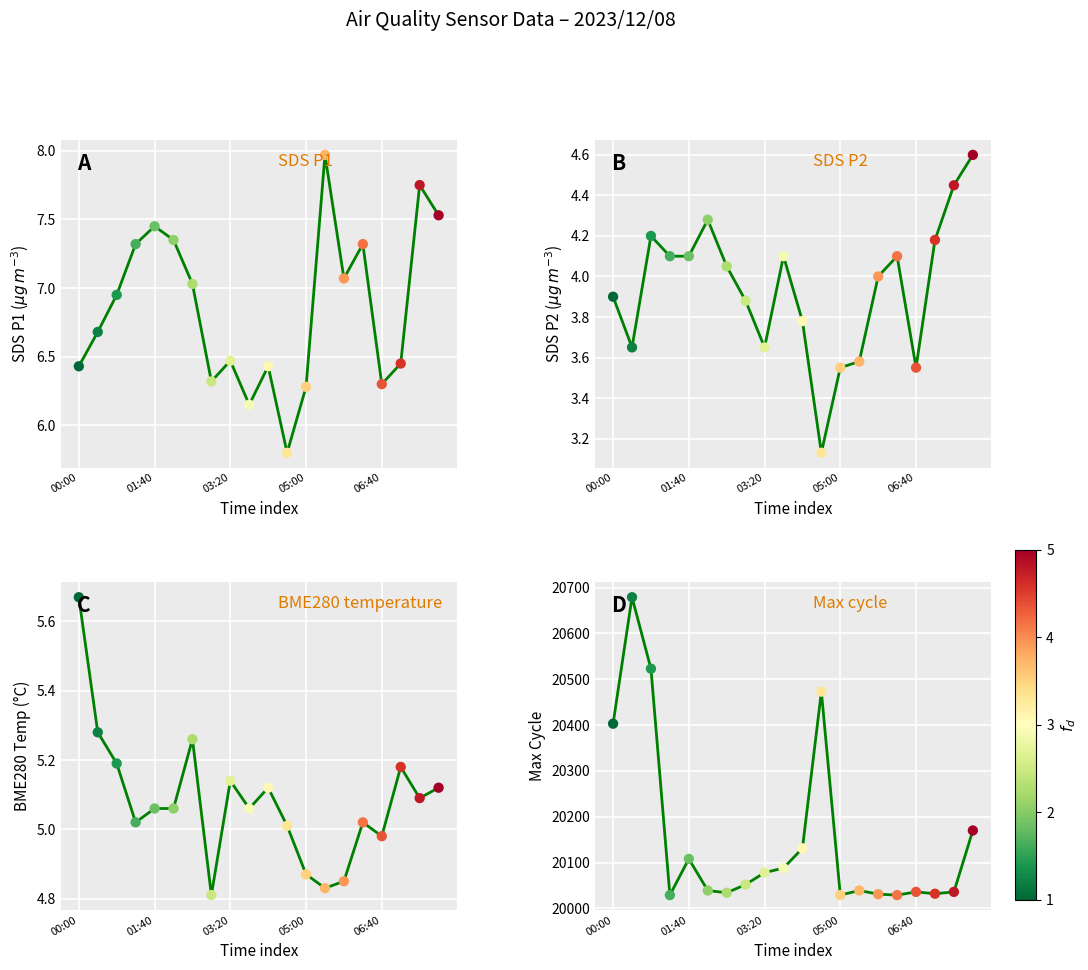

What is the total value across all series at 15?

20045.4